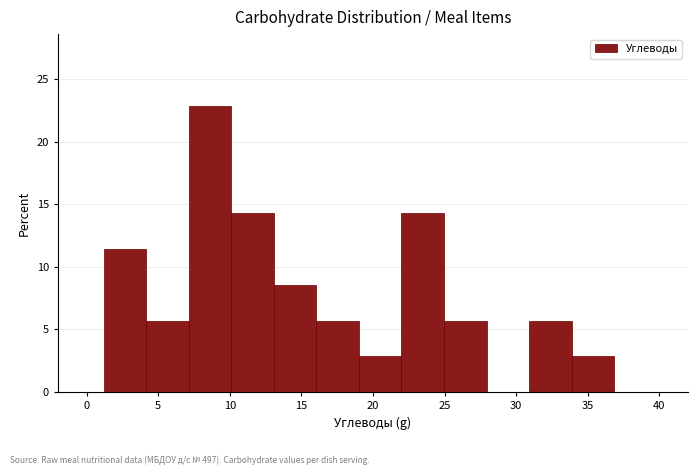

Reading left to right, list every bar in this chart as the range it spans on the x-axis followed by its height. Neither the bar edges nor the heights are printed on the chart, so give them approximately, as read against the axes.

1 to 4: 11.5
4 to 7: 5.5
7 to 10: 23.0
10 to 13: 14.5
13 to 16: 8.5
16 to 19: 5.5
19 to 22: 3.0
22 to 25: 14.5
25 to 28: 5.5
28 to 31: 0
31 to 34: 5.5
34 to 37: 3.0